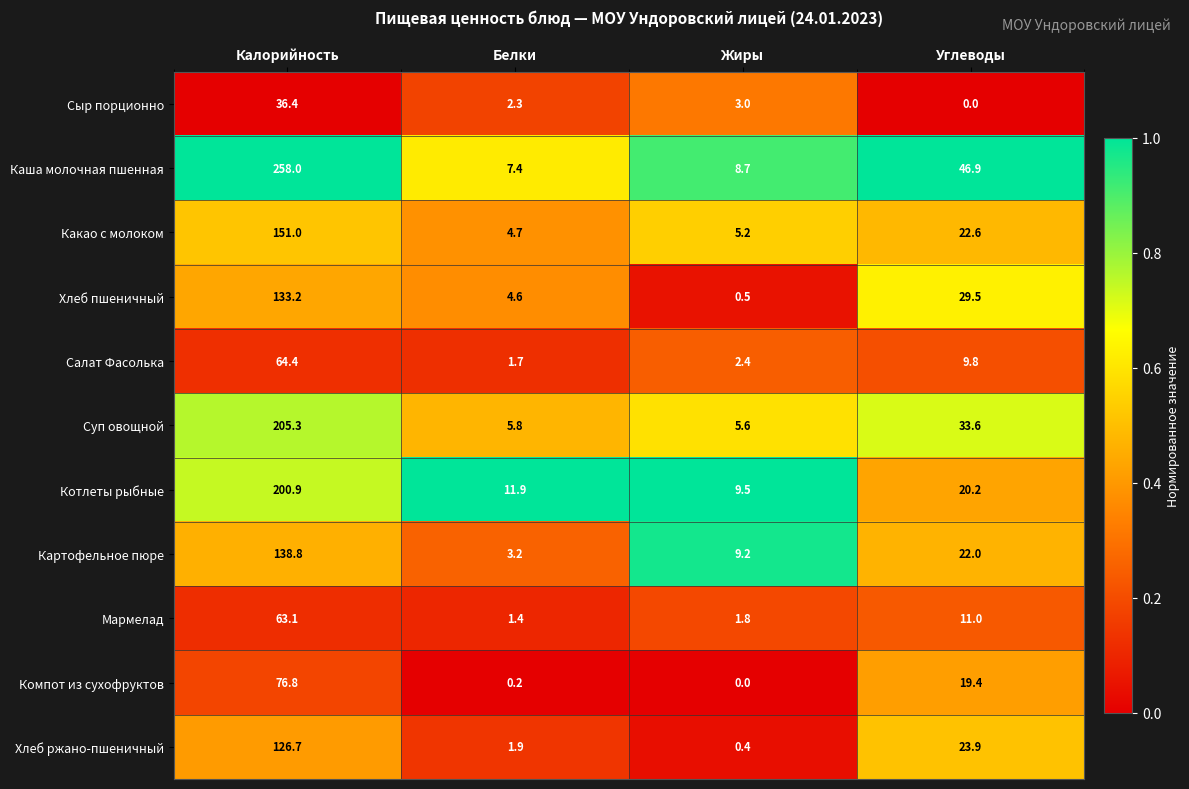

True or false: Мармелад has a value of 11.0 at Углеводы.

True